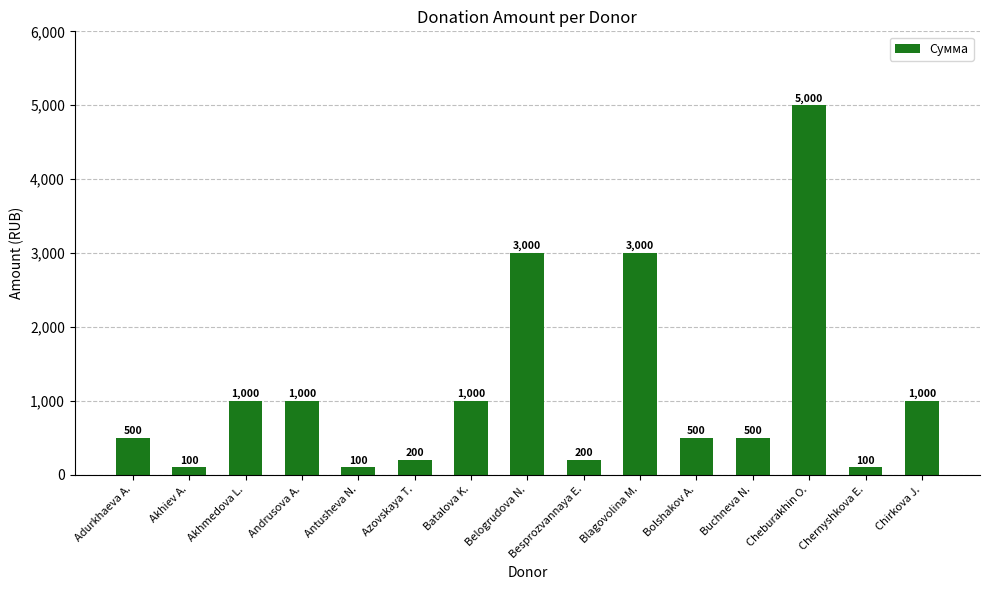

What is the label of the 10th bar from the right?

Azovskaya T.